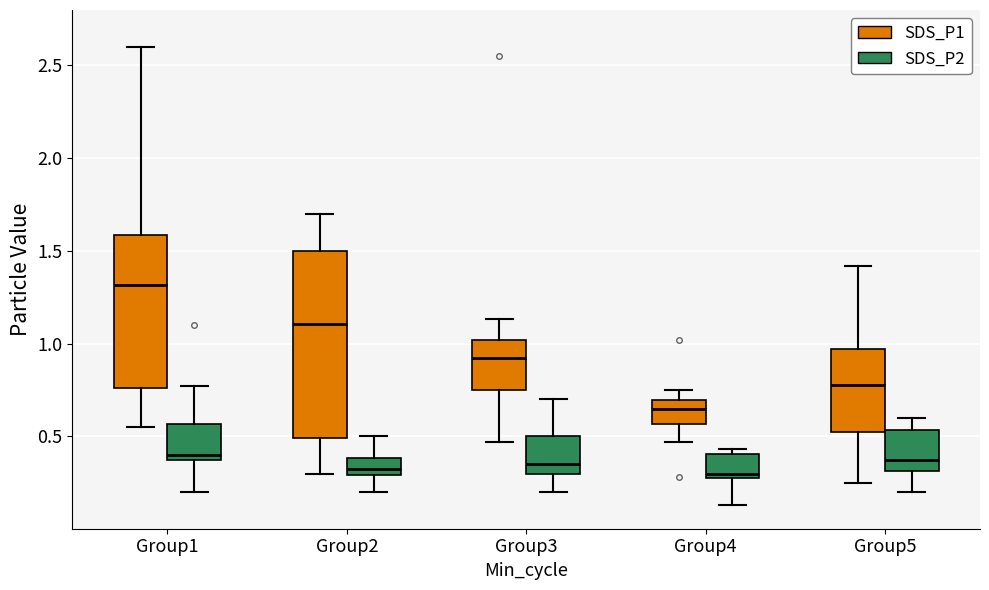

Comparing the boxes themselves (not the whiskers), which one is the tallest?

Group2 (SDS_P1)